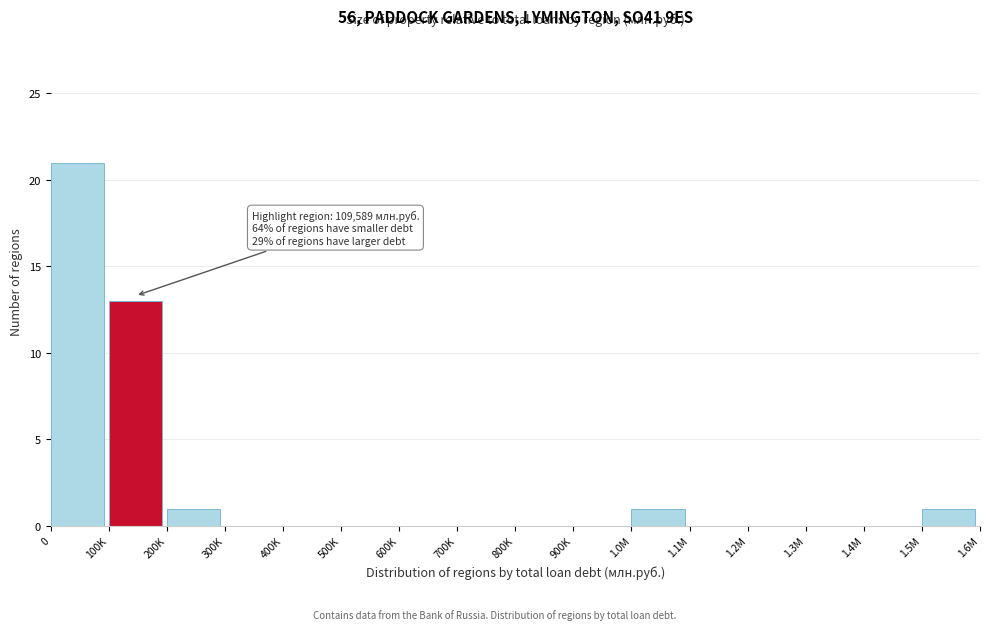

Reading right to left, transcribe all the data shown in this chart.

1.5M=1	1.4M=0	1.3M=0	1.2M=0	1.1M=0	1.0M=1	900K=0	800K=0	700K=0	600K=0	500K=0	400K=0	300K=0	200K=1	100K=13	0=21